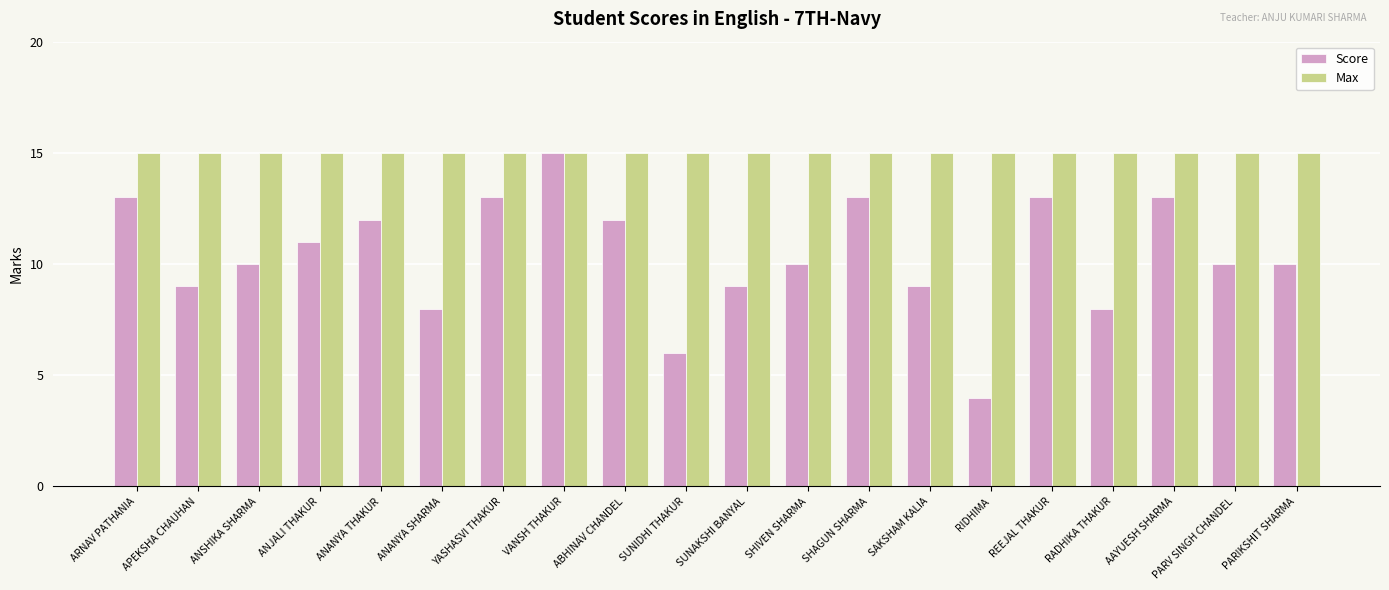

At SAKSHAM KALIA, list the series in order from largest to smallest.

Max, Score